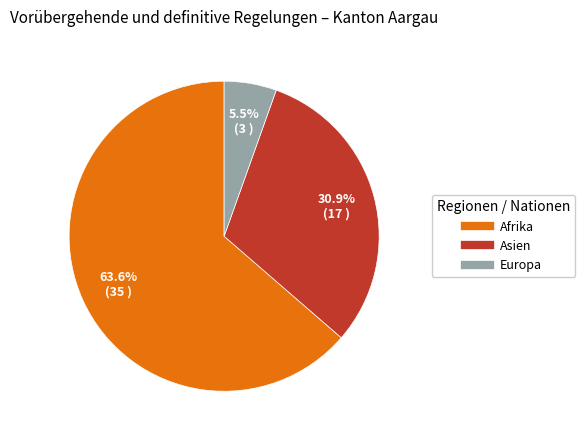

Is there a majority slice in this chart?

Yes